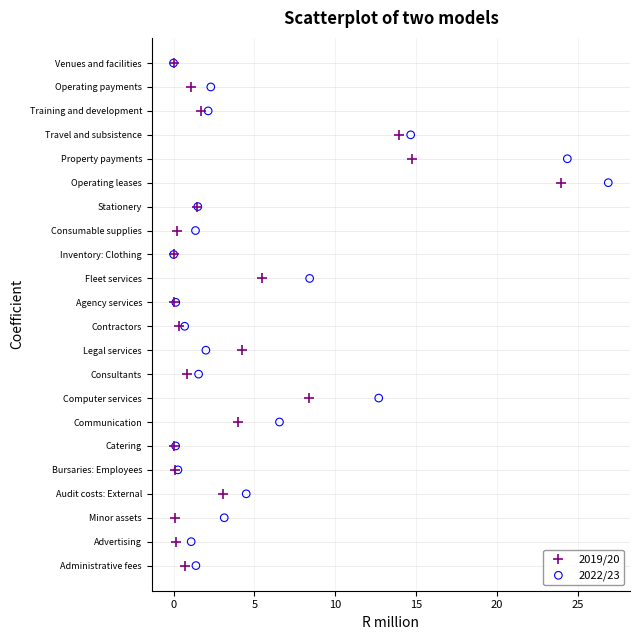

What are all the series names shown in the legend?

2019/20, 2022/23